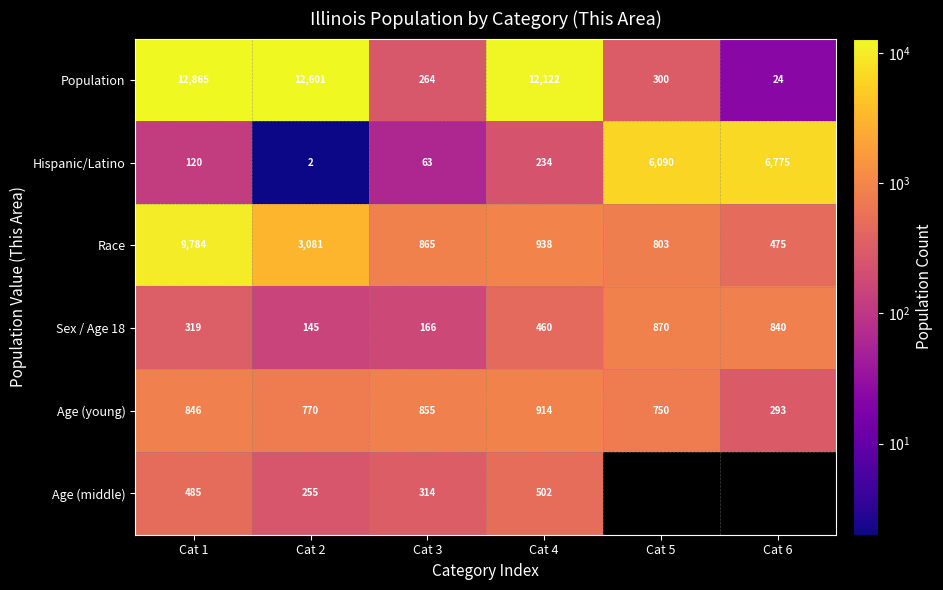

What is the greatest value displayed?

12865.0